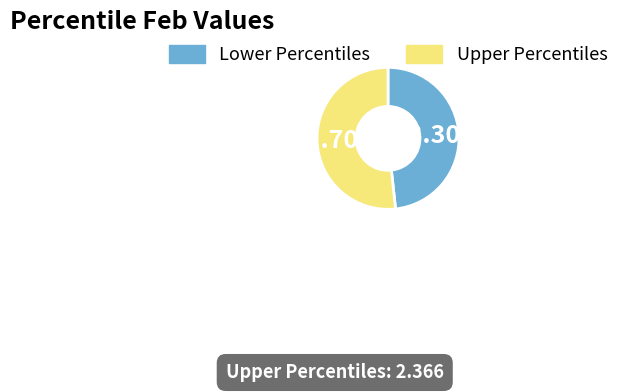

Rank the categories by value from lowest to highest.

Lower Percentiles, Upper Percentiles